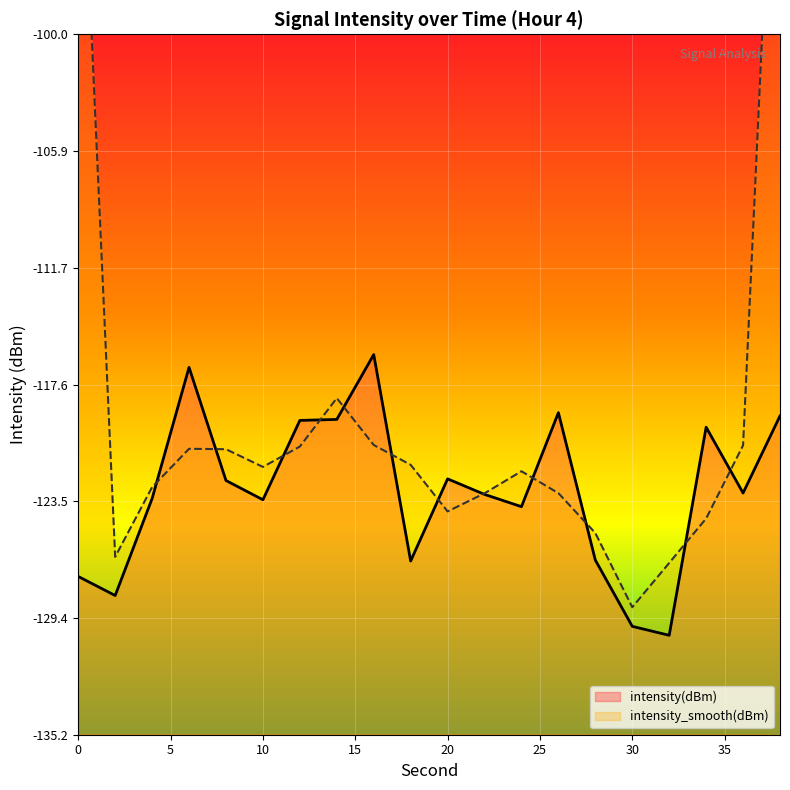

What is the value of the 3rd point from the left?

-123.3